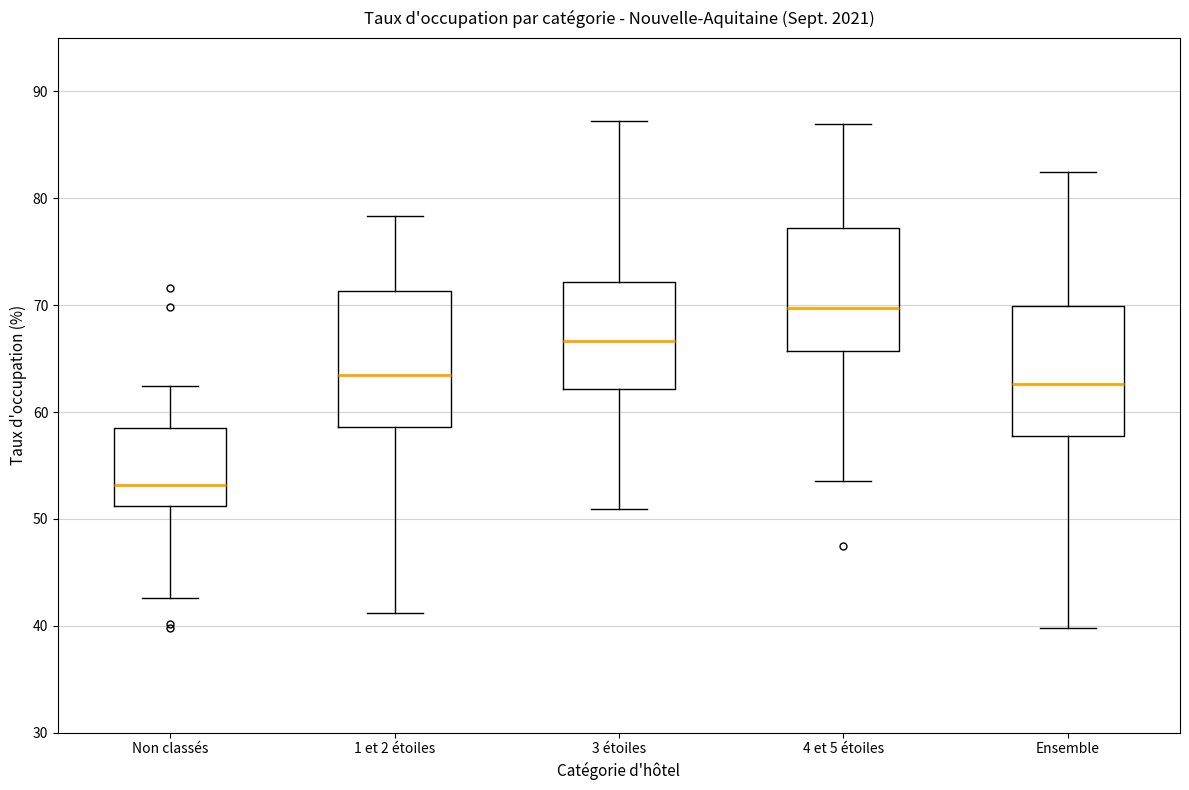

Reading left to right, transcribe this box plot: for each box, give where its median line is, the range the box spans, and where its two whiskers end, as read against the y-axis. The values are not printed on the chart, so give them approximately, as read against the axis.

Non classés: median 53, box 51 to 59, whiskers 43 to 62
1 et 2 étoiles: median 64, box 59 to 71, whiskers 41 to 78
3 étoiles: median 67, box 62 to 72, whiskers 51 to 87
4 et 5 étoiles: median 70, box 66 to 77, whiskers 54 to 87
Ensemble: median 63, box 58 to 70, whiskers 40 to 82